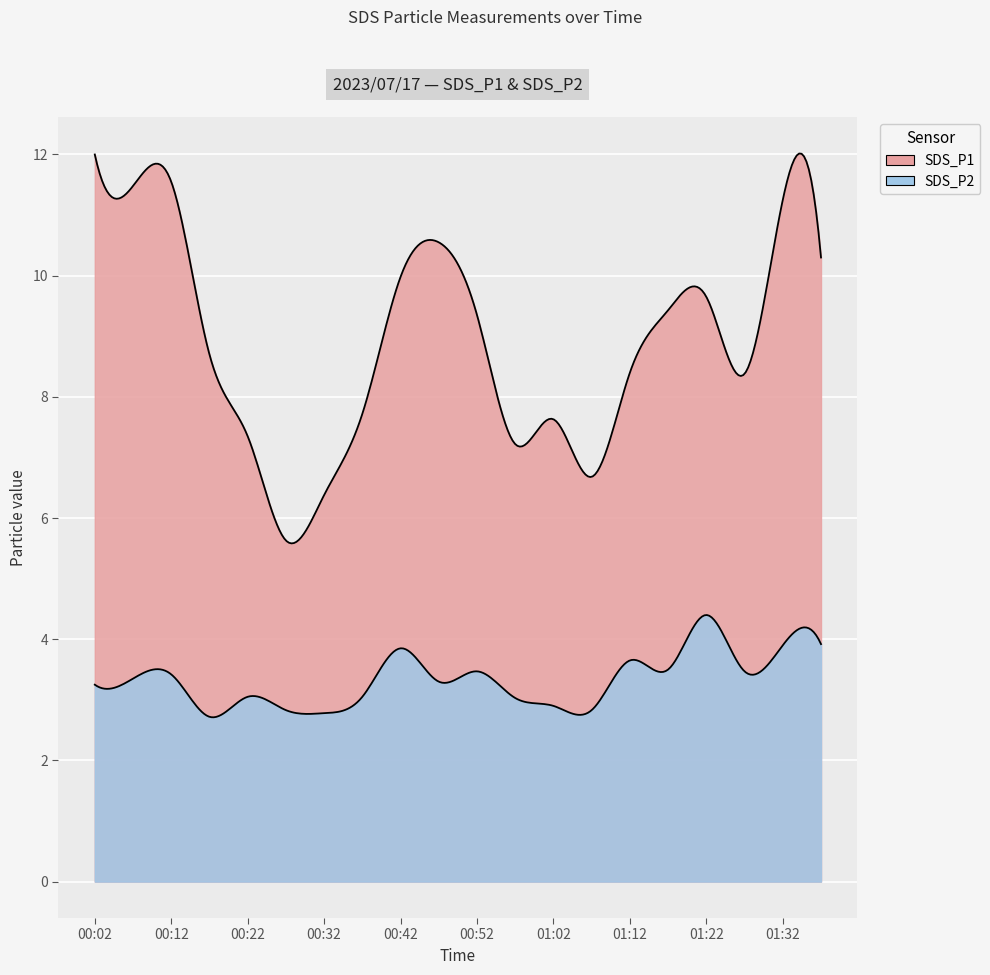

What is the value of the SDS_P2 point at the 3rd from the left?

3.4